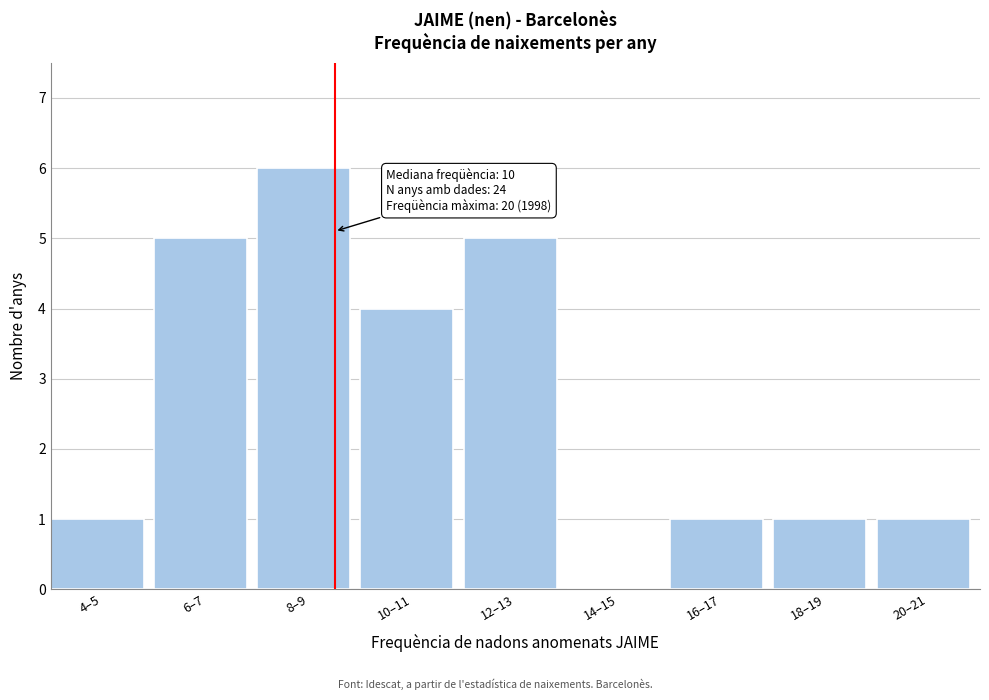

Reading right to left, extract all data points from this chart.

20–21=1	18–19=1	16–17=1	14–15=0	12–13=5	10–11=4	8–9=6	6–7=5	4–5=1